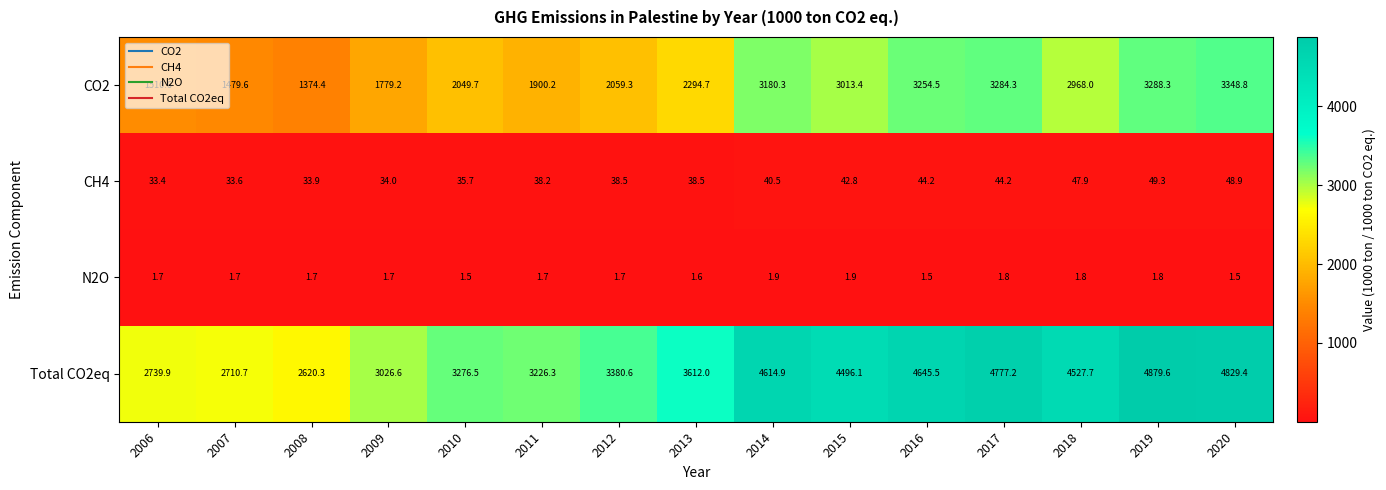

What is the maximum value for CH4?

49.3